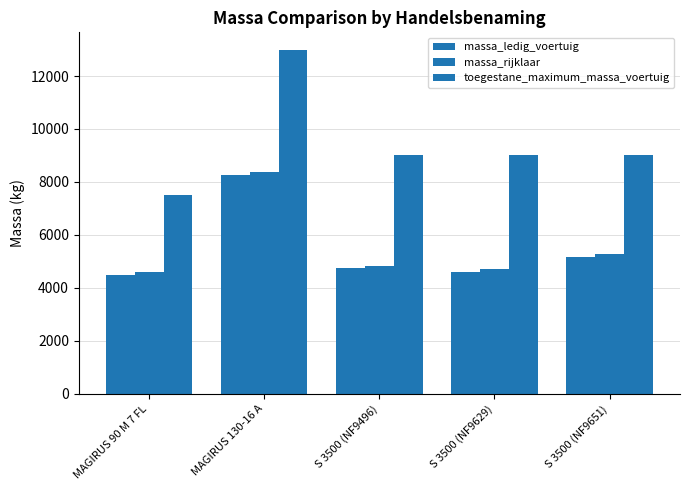

How many bars are there in total?

15